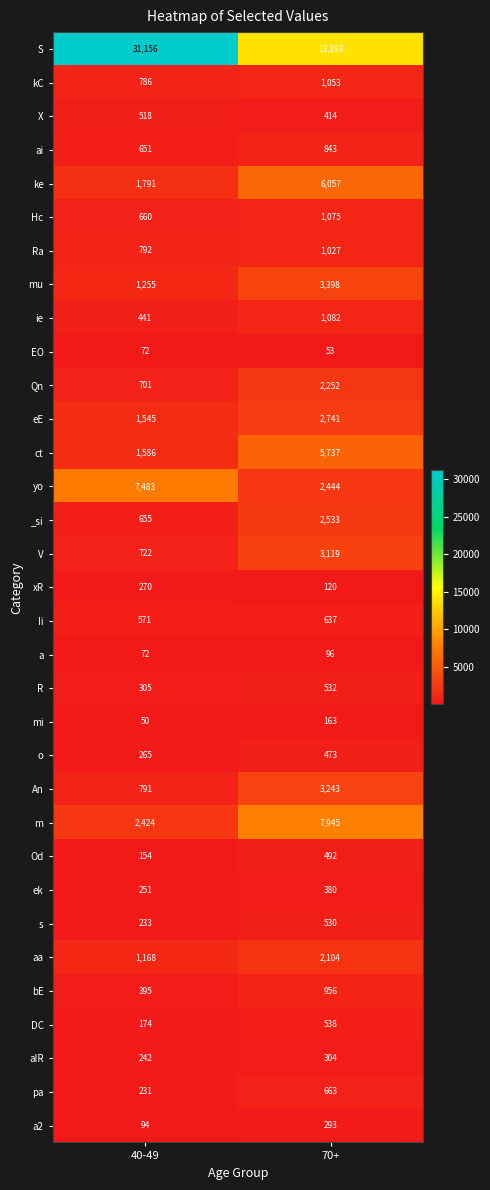

Which series changed the most between 40-49 and 70+?

S